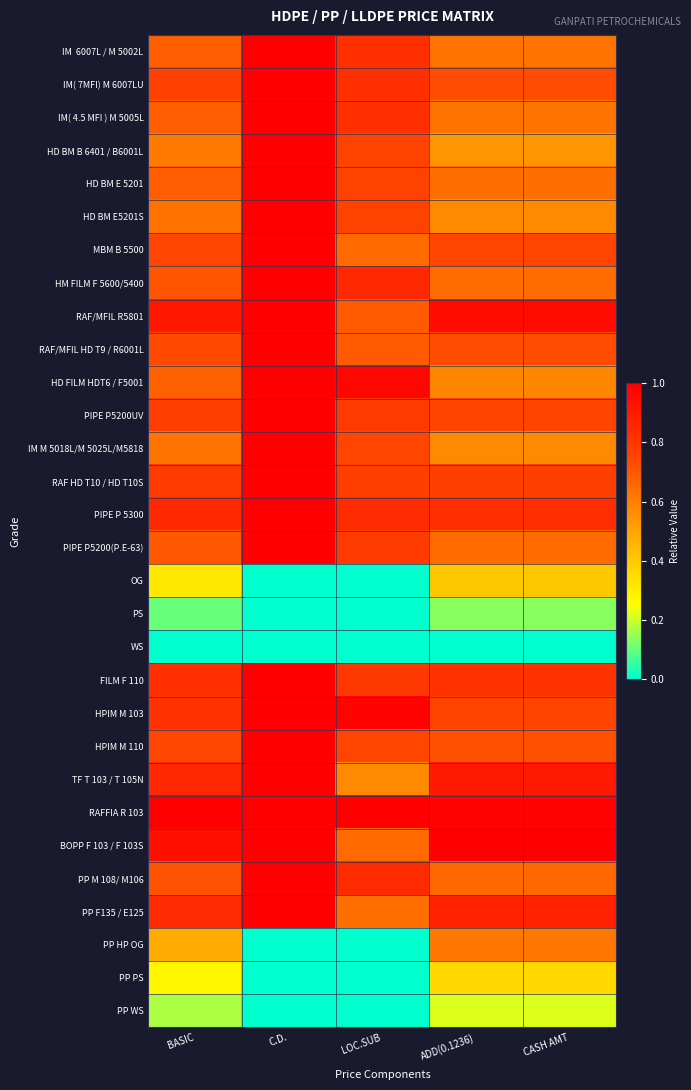

At how many categories does at least one series exceed 0?

5